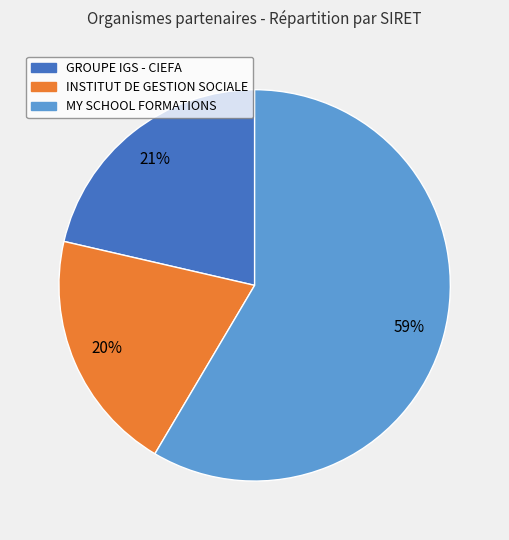

Does any single category account for the majority?

Yes